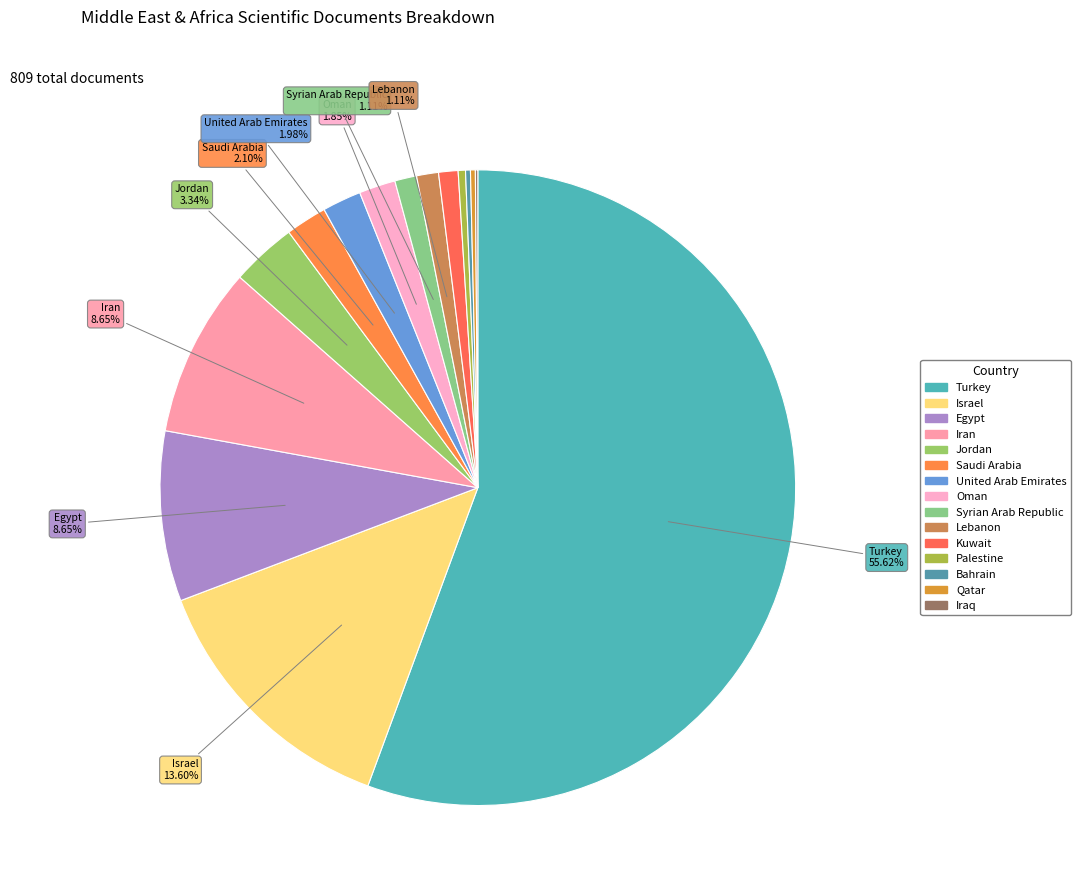

Rank the categories by value from lowest to highest.

Iraq, Bahrain, Qatar, Palestine, Kuwait, Syrian Arab Republic, Lebanon, Oman, United Arab Emirates, Saudi Arabia, Jordan, Egypt, Iran, Israel, Turkey